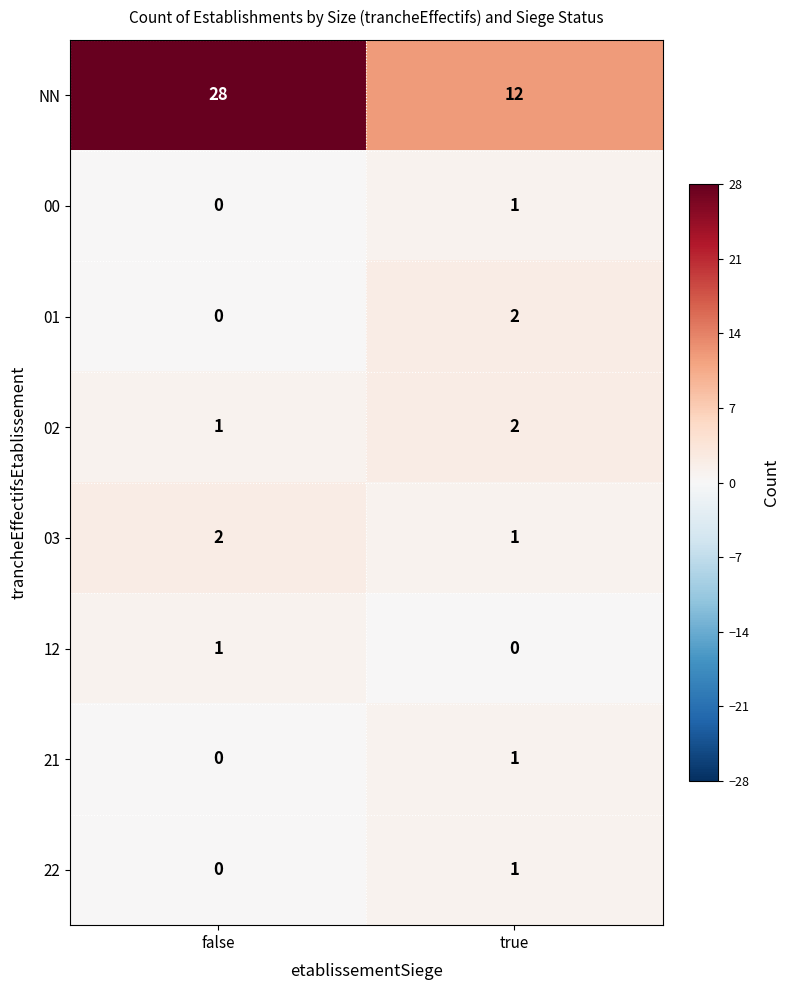

Which series has the largest total across all categories?

NN